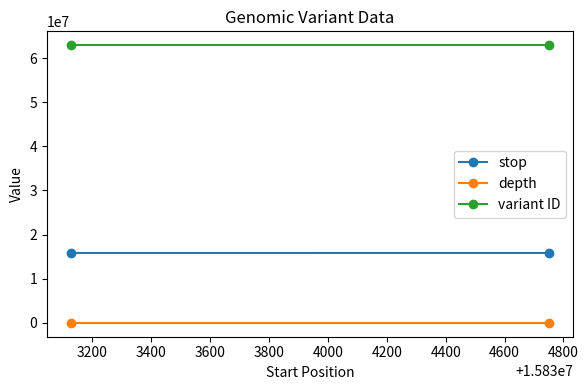

Reading left to right, what are all the values shown in this chart?

stop: 15833128	15834753
depth: 11	7
variant ID: 62914498	62914499